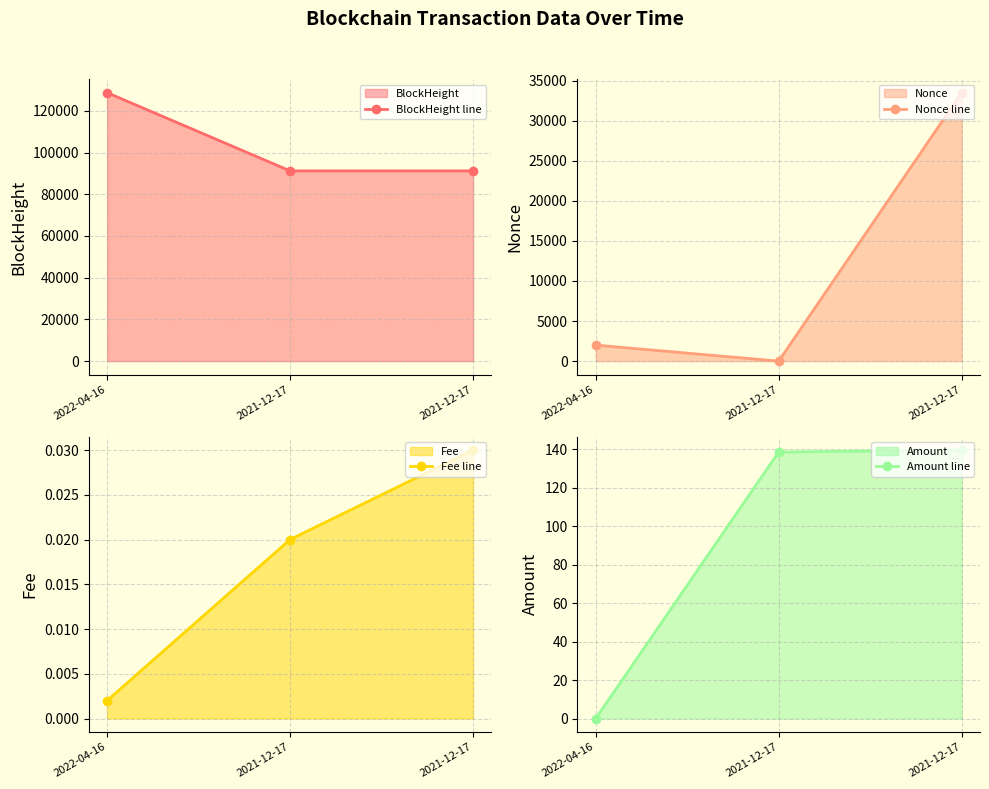

Does the chart display data point markers on the line(s)?

Yes